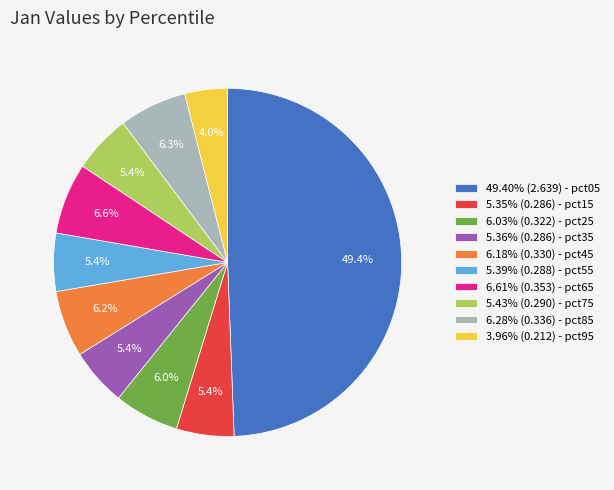

Is the sum of 5.35% (0.286) - pct15 and 3.96% (0.212) - pct95 greater than half?

No